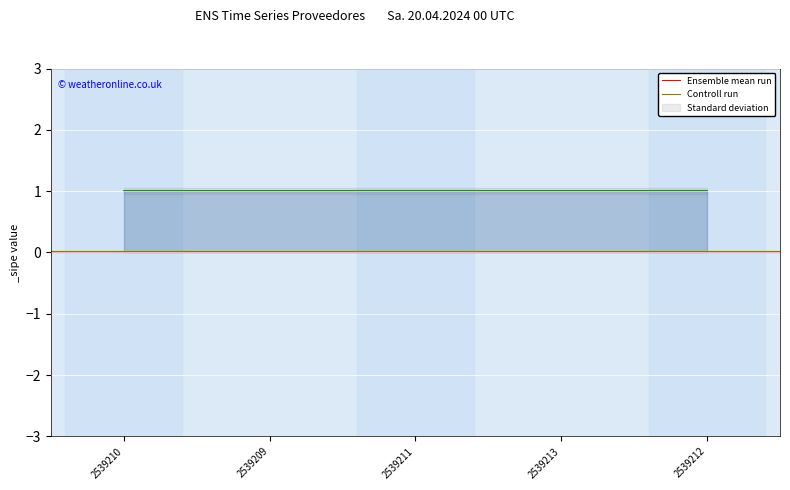

At which category is the sum across all series the highest?

2539210